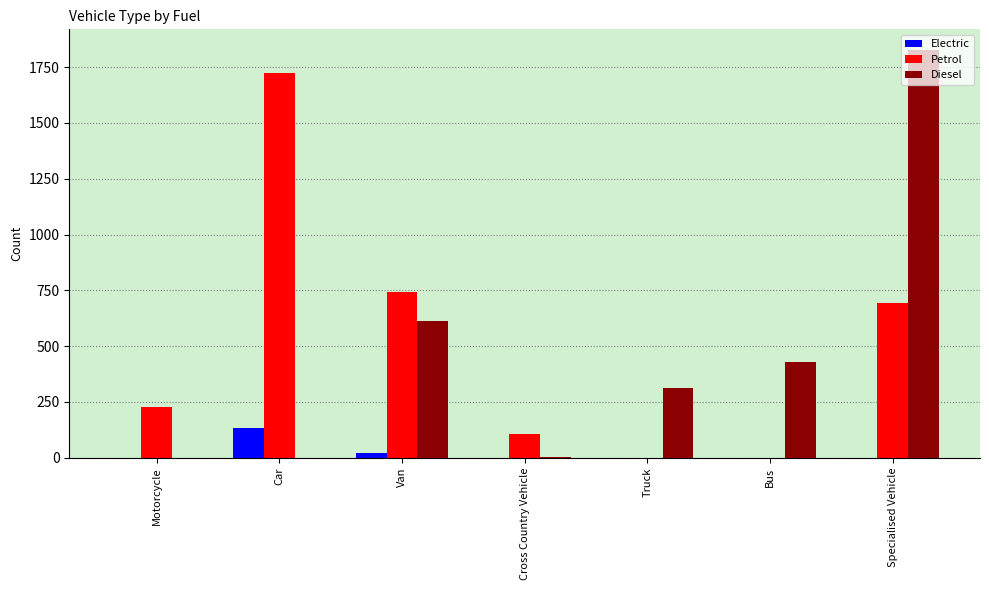

What is the sum of all Petrol values?

3497